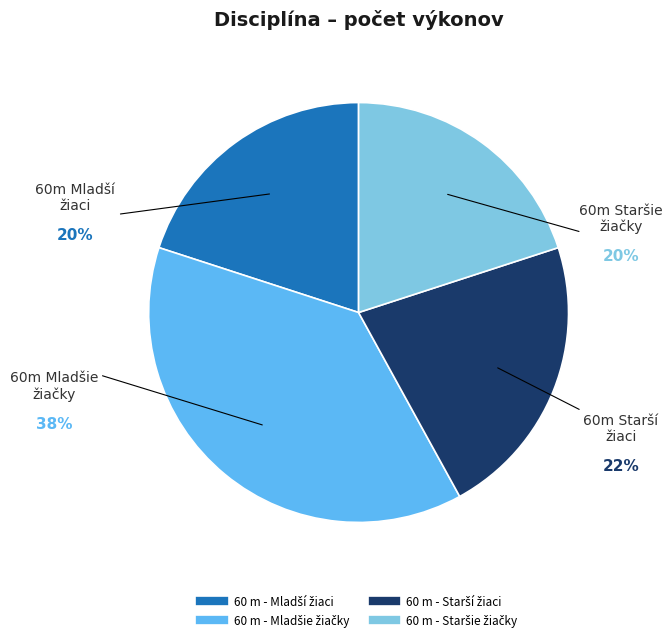

Is there a majority slice in this chart?

No